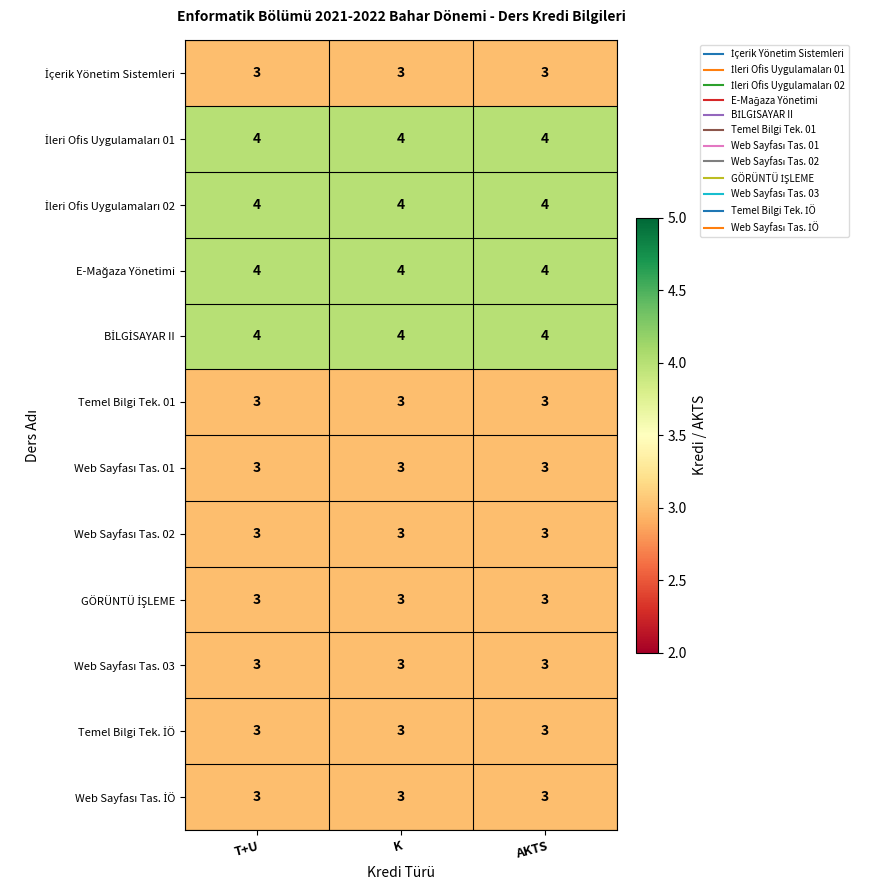

What is the total value across all series at K?

40